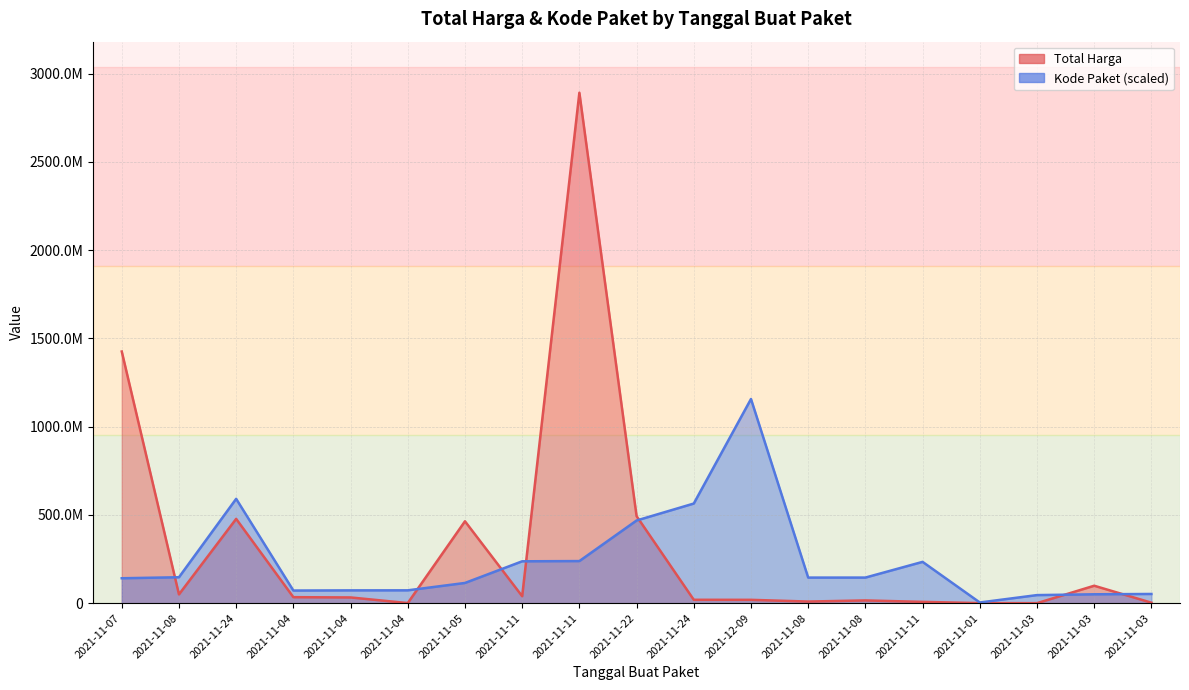

At which category does the chart reach its minimum across all series?

2021-11-03